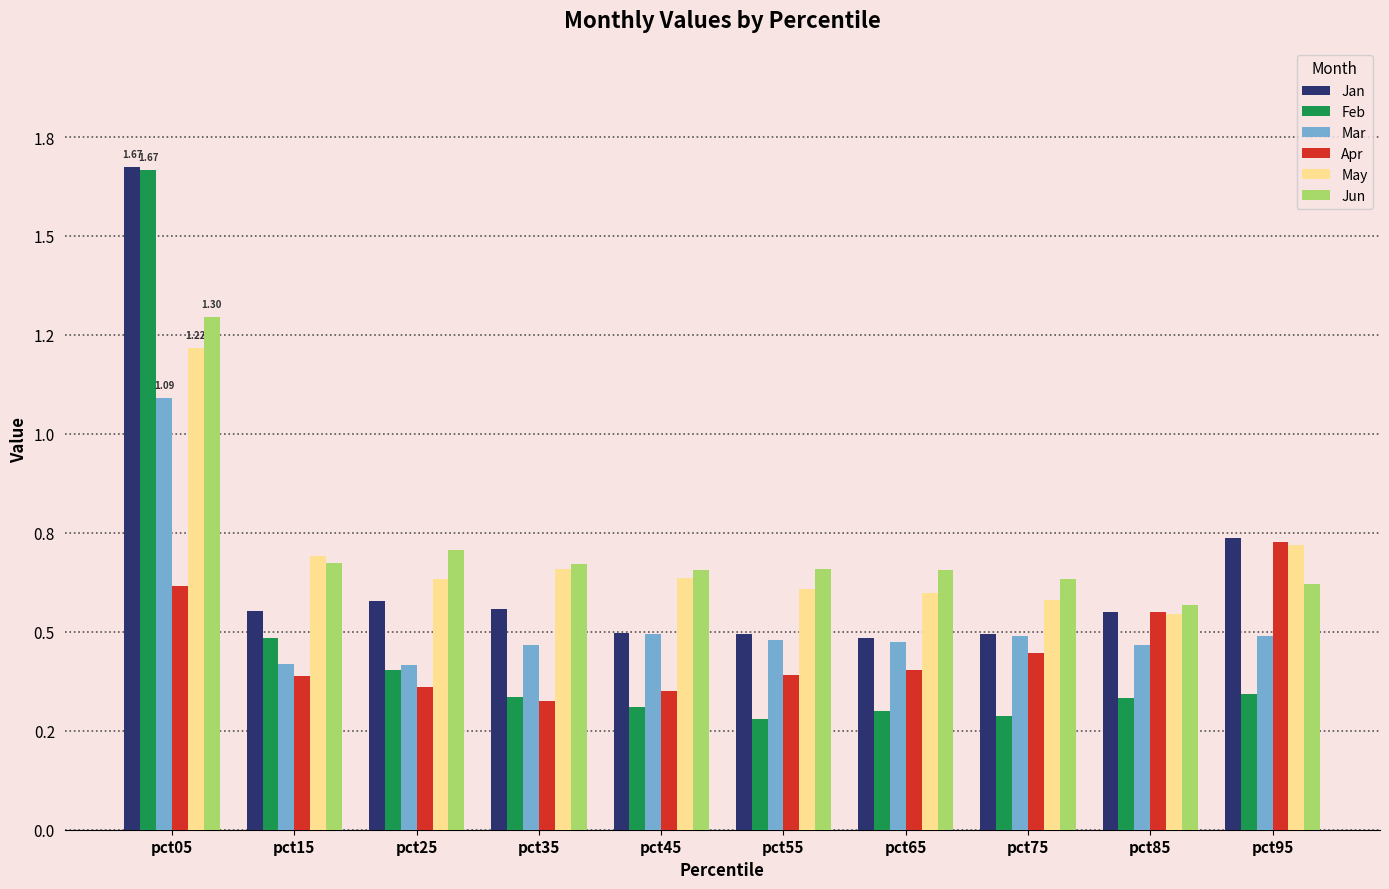

Reading right to left, transcribe all the data shown in this chart.

Jan: pct95=0.7	pct85=0.6	pct75=0.5	pct65=0.5	pct55=0.5	pct45=0.5	pct35=0.6	pct25=0.6	pct15=0.6	pct05=1.7
Feb: pct95=0.3	pct85=0.3	pct75=0.3	pct65=0.3	pct55=0.3	pct45=0.3	pct35=0.3	pct25=0.4	pct15=0.5	pct05=1.7
Mar: pct95=0.5	pct85=0.5	pct75=0.5	pct65=0.5	pct55=0.5	pct45=0.5	pct35=0.5	pct25=0.4	pct15=0.4	pct05=1.1
Apr: pct95=0.7	pct85=0.5	pct75=0.4	pct65=0.4	pct55=0.4	pct45=0.4	pct35=0.3	pct25=0.4	pct15=0.4	pct05=0.6
May: pct95=0.7	pct85=0.5	pct75=0.6	pct65=0.6	pct55=0.6	pct45=0.6	pct35=0.7	pct25=0.6	pct15=0.7	pct05=1.2
Jun: pct95=0.6	pct85=0.6	pct75=0.6	pct65=0.7	pct55=0.7	pct45=0.7	pct35=0.7	pct25=0.7	pct15=0.7	pct05=1.3